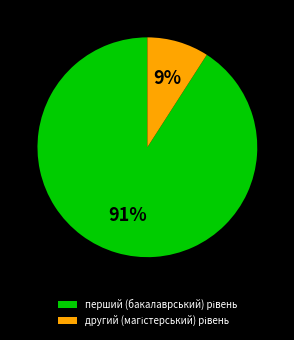

How many slices are in this pie chart?

2